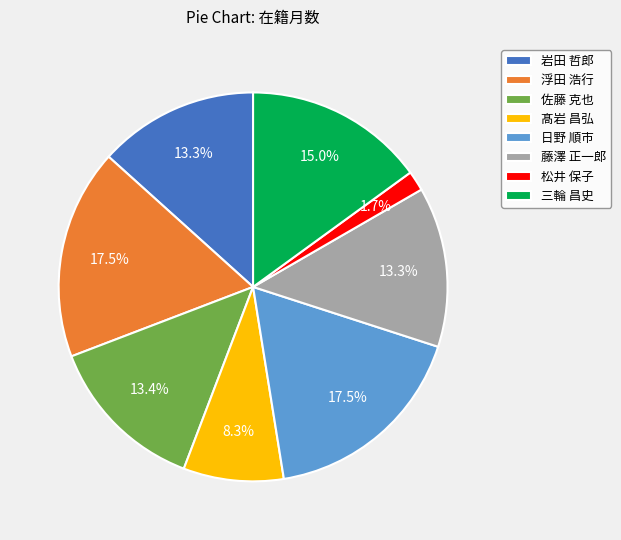

True or false: 髙岩 昌弘 accounts for 17% of the total.

False